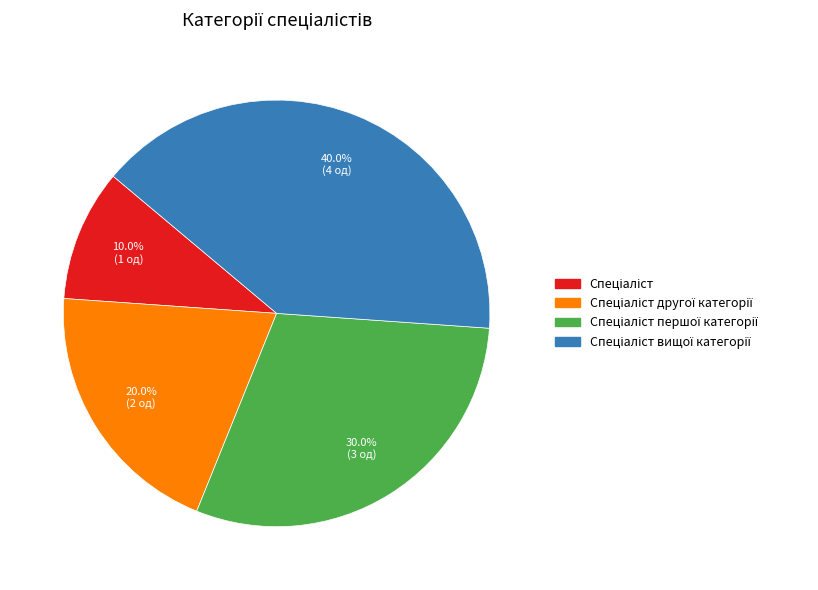

Does any single category account for the majority?

No